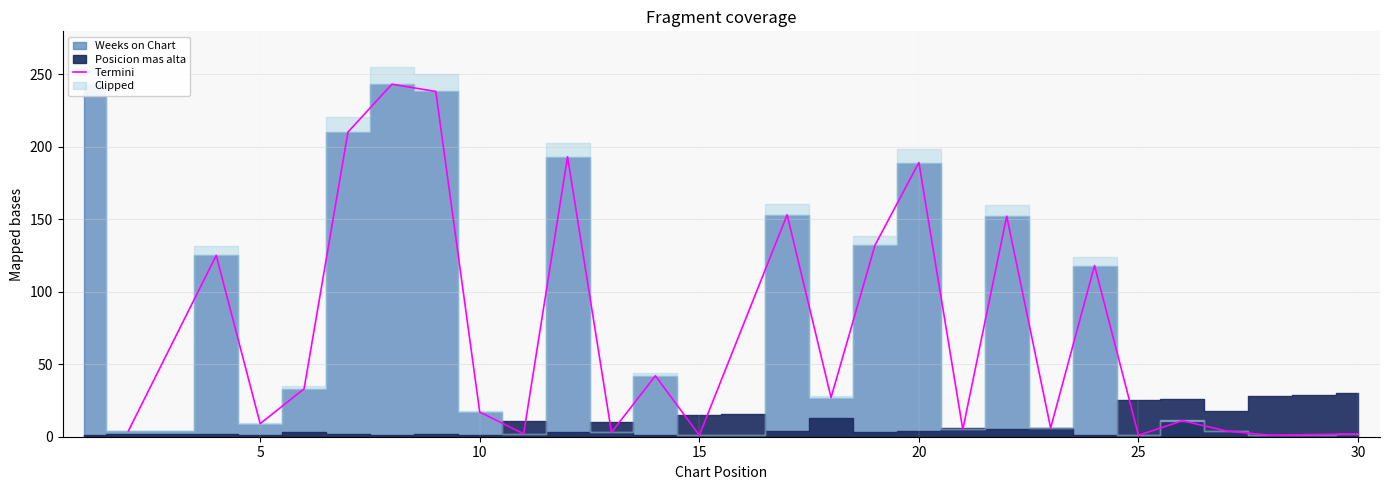

What is the sum of the values at 10 and 5?

26